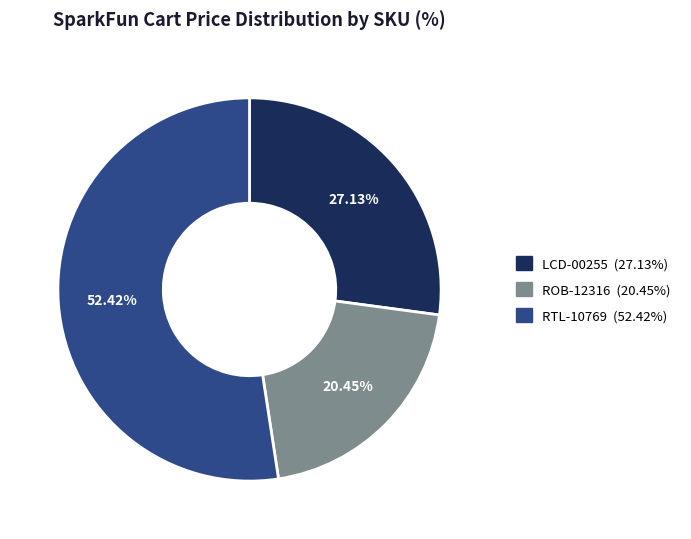

Is there a majority slice in this chart?

Yes